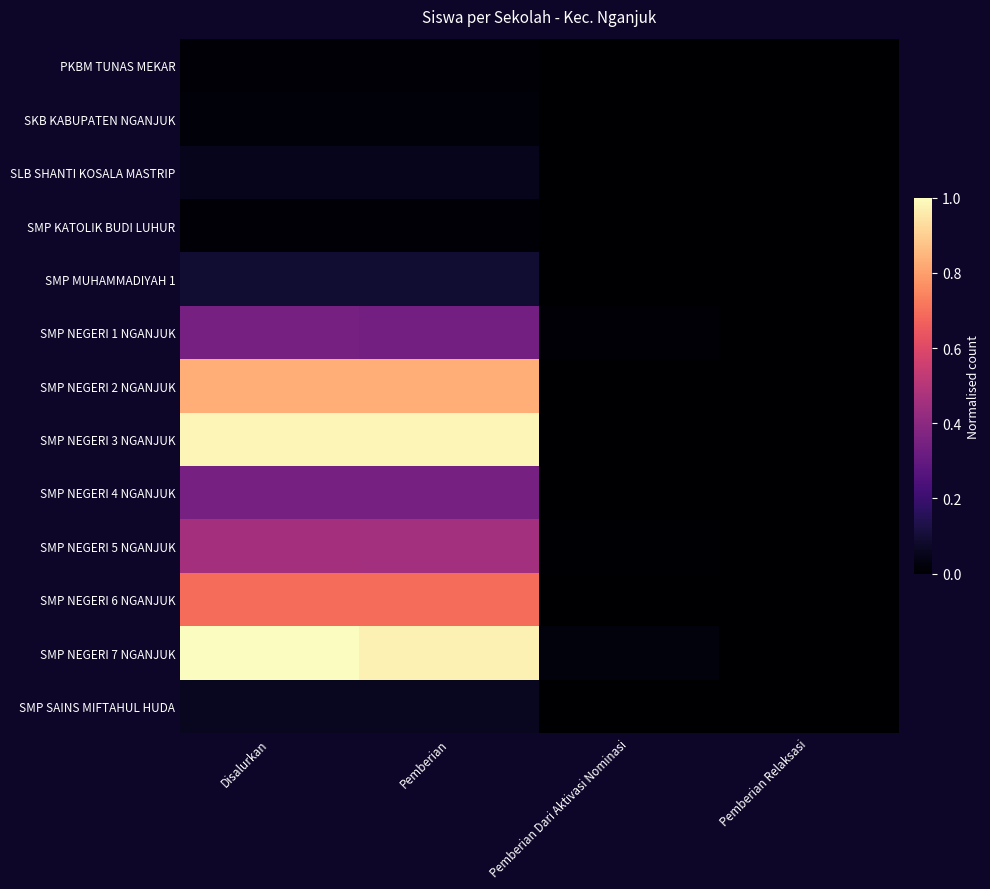

Reading right to left, list all the values displayed in this chart.

PKBM TUNAS MEKAR: Pemberian Relaksasi=0.0	Pemberian Dari Aktivasi Nominasi=0.0	Pemberian=0.0	Disalurkan=0.0
SKB KABUPATEN NGANJUK: Pemberian Relaksasi=0.0	Pemberian Dari Aktivasi Nominasi=0.0	Pemberian=0.0	Disalurkan=0.0
SLB SHANTI KOSALA MASTRIP: Pemberian Relaksasi=0.0	Pemberian Dari Aktivasi Nominasi=0.0	Pemberian=0.1	Disalurkan=0.1
SMP KATOLIK BUDI LUHUR: Pemberian Relaksasi=0.0	Pemberian Dari Aktivasi Nominasi=0.0	Pemberian=0.0	Disalurkan=0.0
SMP MUHAMMADIYAH 1: Pemberian Relaksasi=0.0	Pemberian Dari Aktivasi Nominasi=0.0	Pemberian=0.1	Disalurkan=0.1
SMP NEGERI 1 NGANJUK: Pemberian Relaksasi=0.0	Pemberian Dari Aktivasi Nominasi=0.0	Pemberian=0.3	Disalurkan=0.3
SMP NEGERI 2 NGANJUK: Pemberian Relaksasi=0.0	Pemberian Dari Aktivasi Nominasi=0.0	Pemberian=0.8	Disalurkan=0.8
SMP NEGERI 3 NGANJUK: Pemberian Relaksasi=0.0	Pemberian Dari Aktivasi Nominasi=0.0	Pemberian=1.0	Disalurkan=1.0
SMP NEGERI 4 NGANJUK: Pemberian Relaksasi=0.0	Pemberian Dari Aktivasi Nominasi=0.0	Pemberian=0.3	Disalurkan=0.3
SMP NEGERI 5 NGANJUK: Pemberian Relaksasi=0.0	Pemberian Dari Aktivasi Nominasi=0.0	Pemberian=0.5	Disalurkan=0.5
SMP NEGERI 6 NGANJUK: Pemberian Relaksasi=0.0	Pemberian Dari Aktivasi Nominasi=0.0	Pemberian=0.7	Disalurkan=0.7
SMP NEGERI 7 NGANJUK: Pemberian Relaksasi=0.0	Pemberian Dari Aktivasi Nominasi=0.0	Pemberian=1.0	Disalurkan=1.0
SMP SAINS MIFTAHUL HUDA: Pemberian Relaksasi=0.0	Pemberian Dari Aktivasi Nominasi=0.0	Pemberian=0.1	Disalurkan=0.1